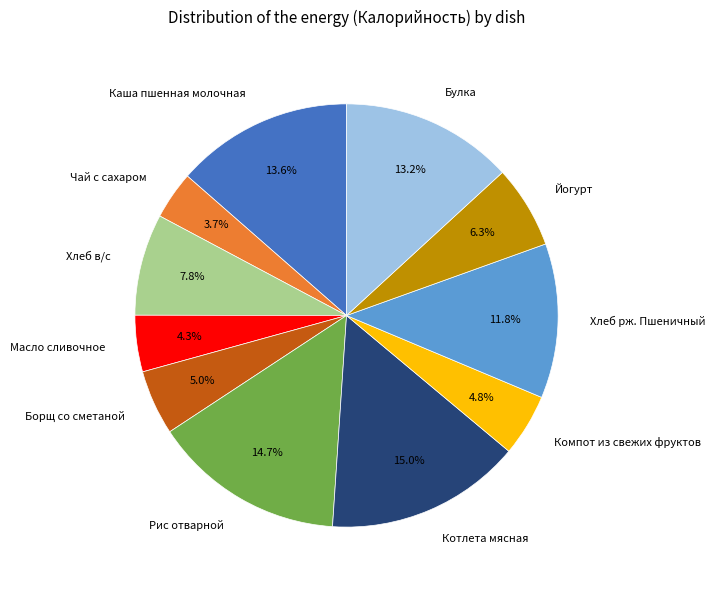

Between Йогурт and Хлеб в/с, which is larger?

Хлеб в/с